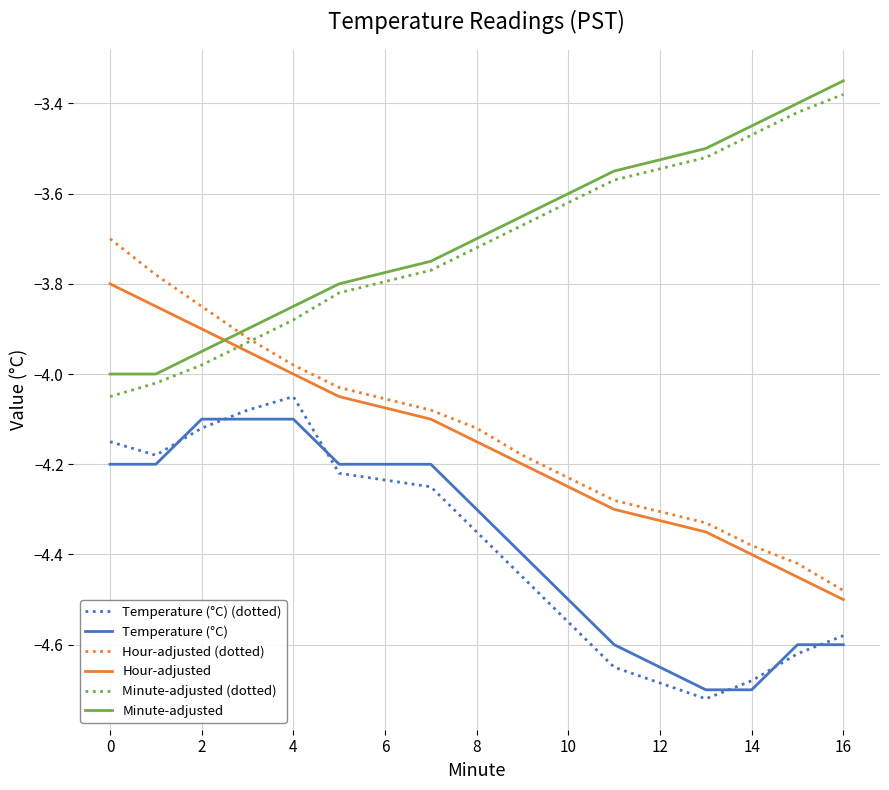

True or false: Temperature (°C) and Minute-adjusted intersect in this chart.

False